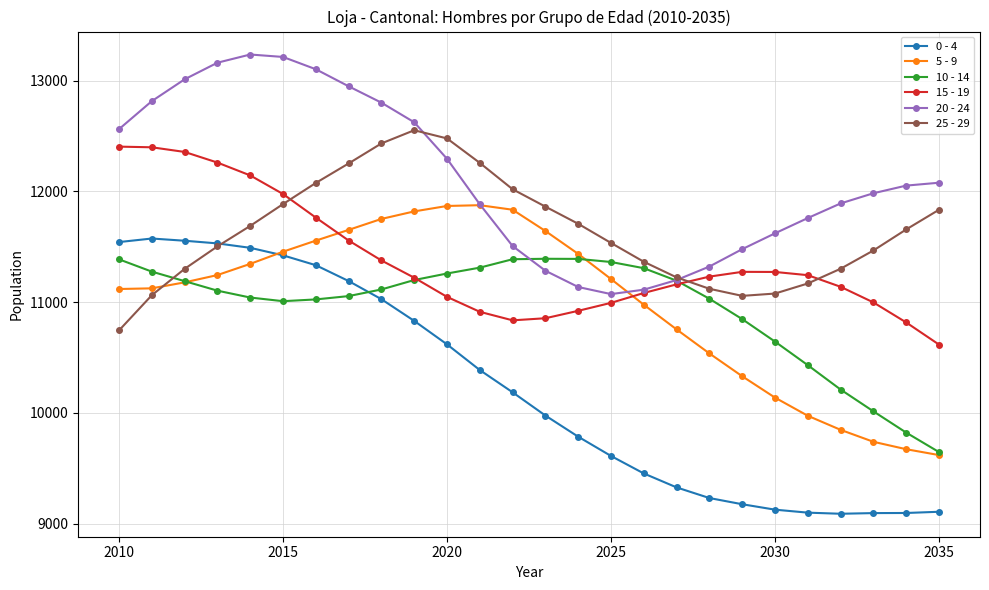

What is the value of the 10 - 14 point at the 7th from the left?

11025